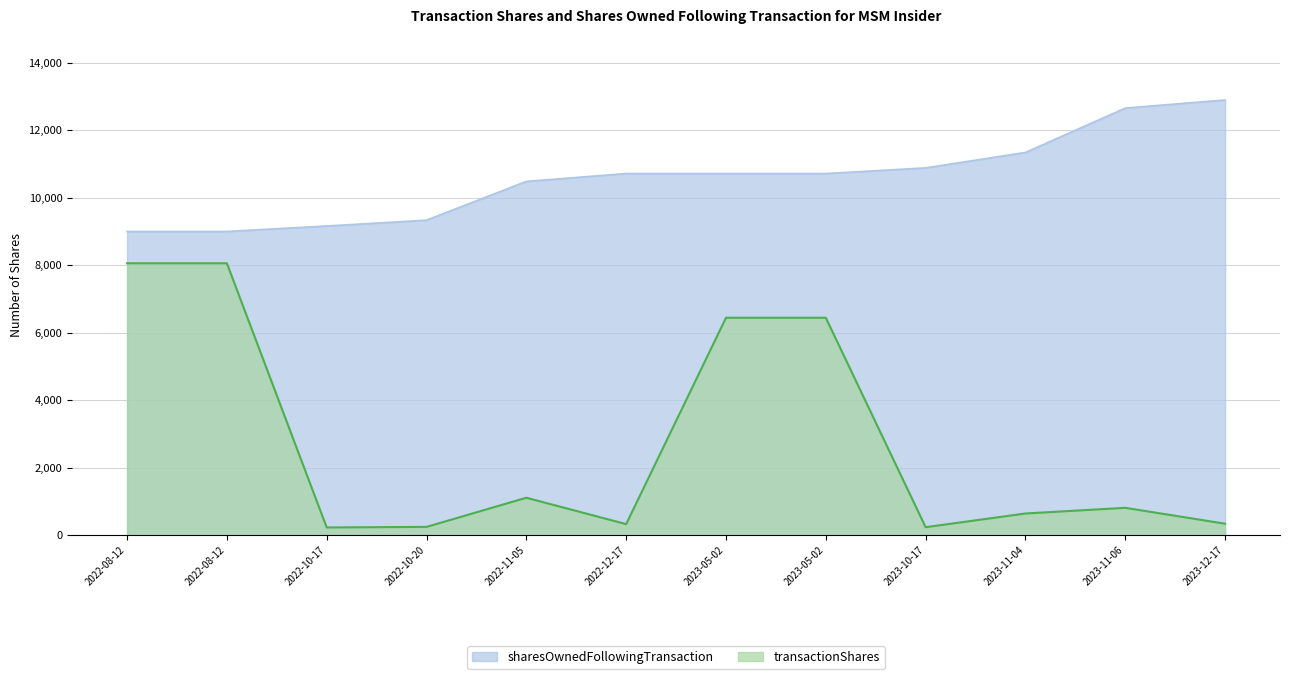

At which label is sharesOwnedFollowingTransaction closest to 10948?

2023-10-17